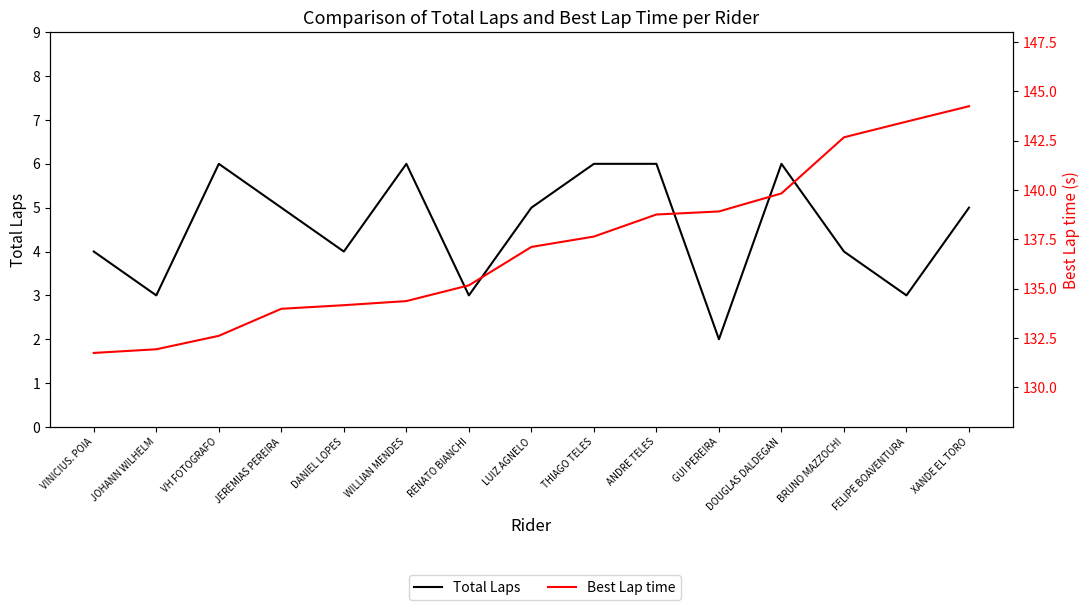

Reading left to right, extract all data points from this chart.

Total Laps: 4.0	3.0	6.0	5.0	4.0	6.0	3.0	5.0	6.0	6.0	2.0	6.0	4.0	3.0	5.0
Best Lap time: 131.8	131.9	132.6	134.0	134.2	134.4	135.2	137.1	137.6	138.8	138.9	139.8	142.7	143.5	144.3